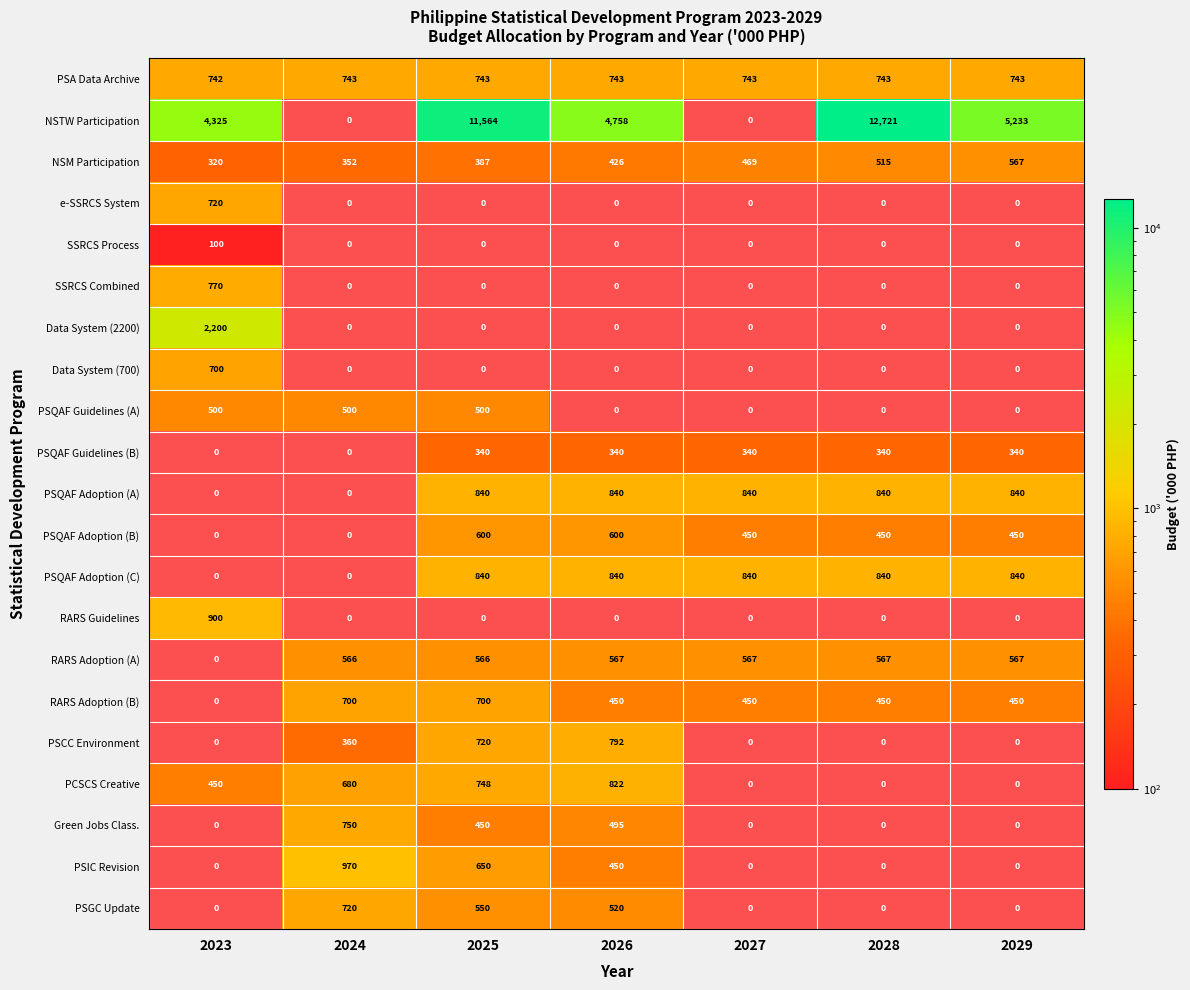

What is the greatest value displayed?

12721.0